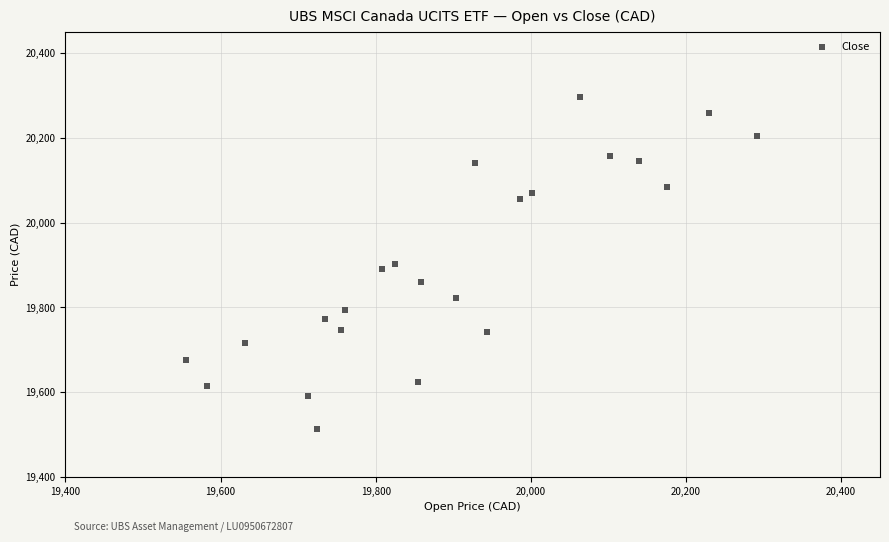

What is the range of X values (max minus min)?

735